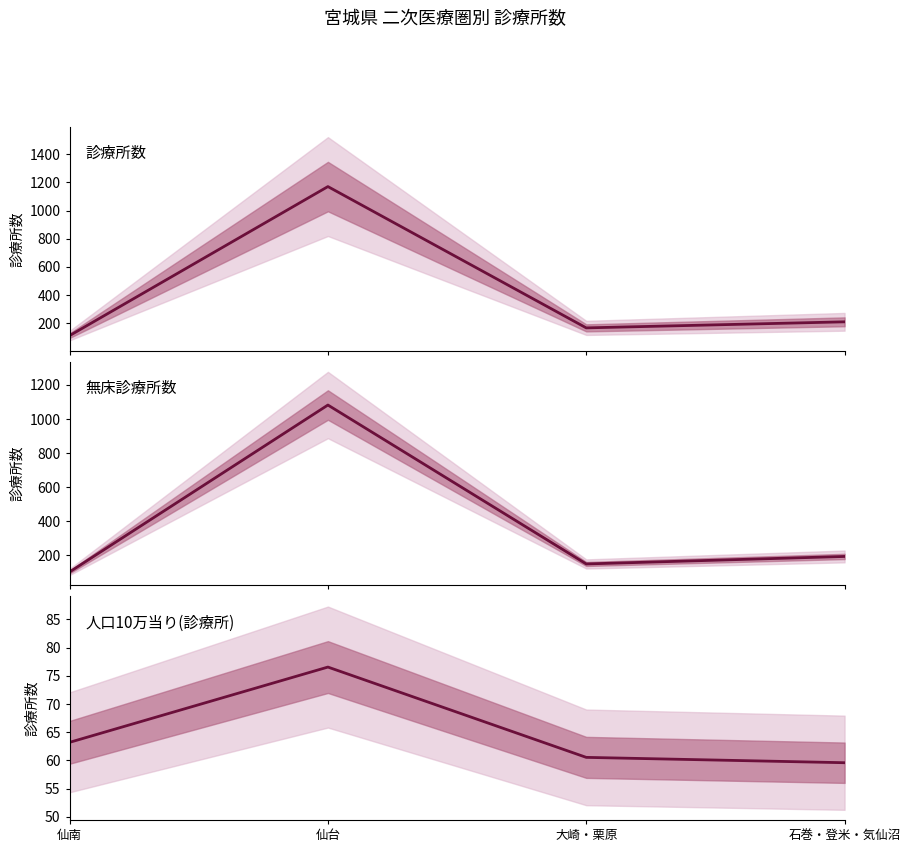

What are all the series names shown in the legend?

診療所数, 無床診療所数, 人口10万当り(診療所)